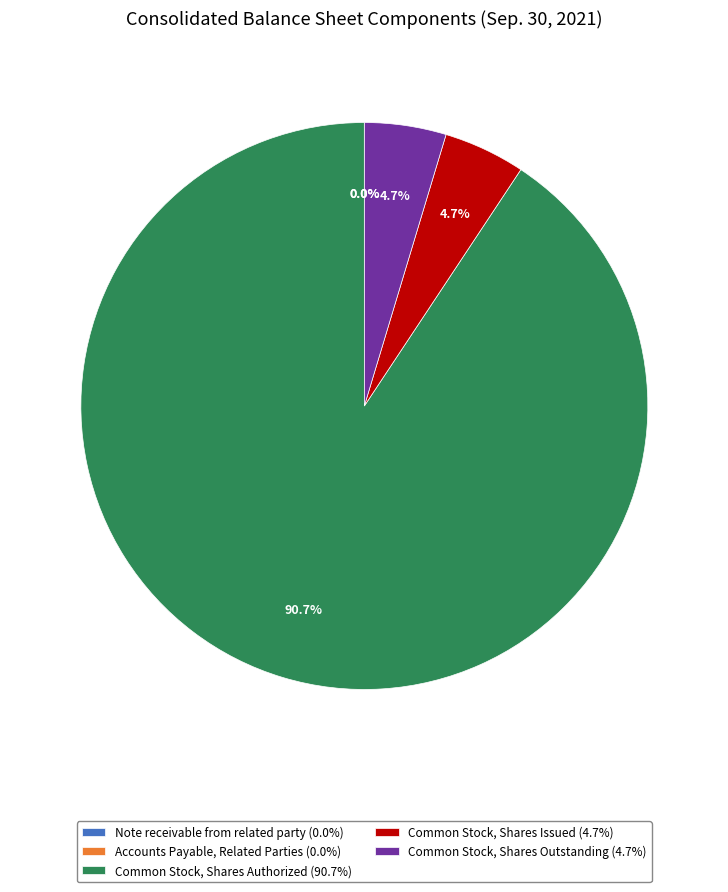

Combined, what portion of the pie is Common Stock, Shares Authorized and Common Stock, Shares Outstanding?

95.3%